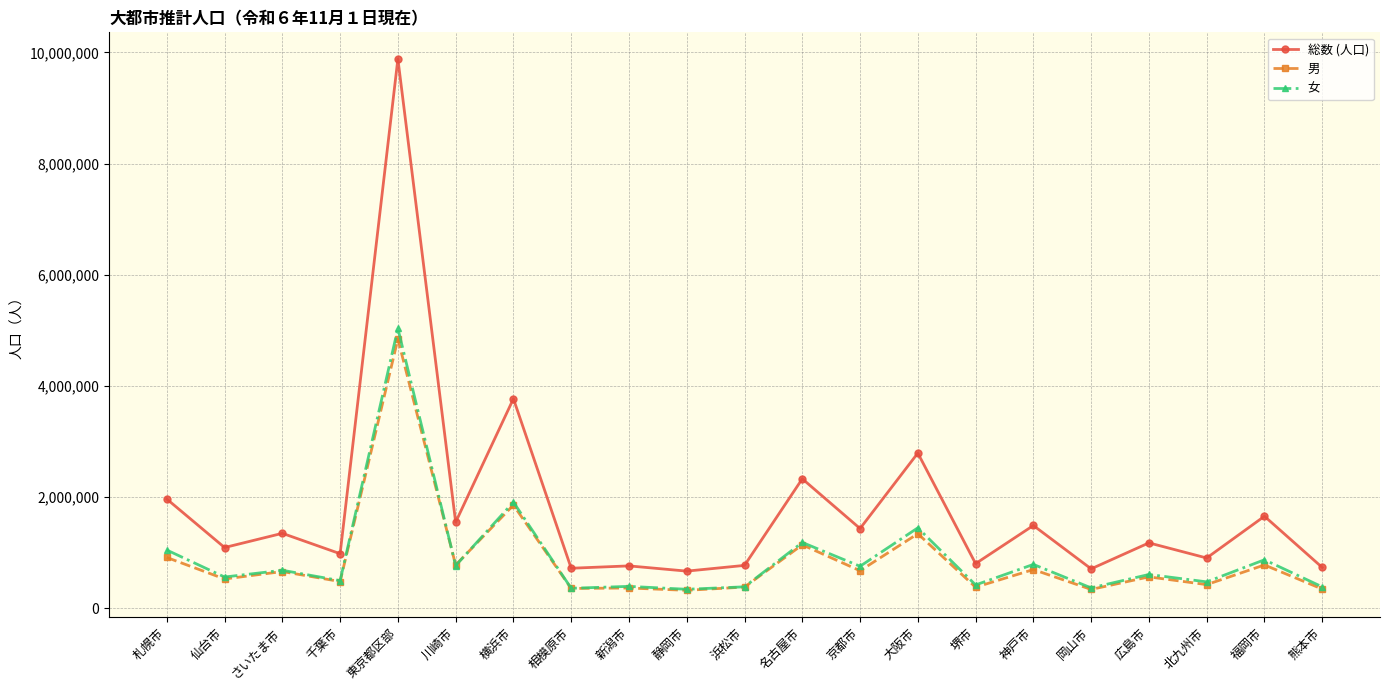

Which category has the highest value across all series?

東京都区部